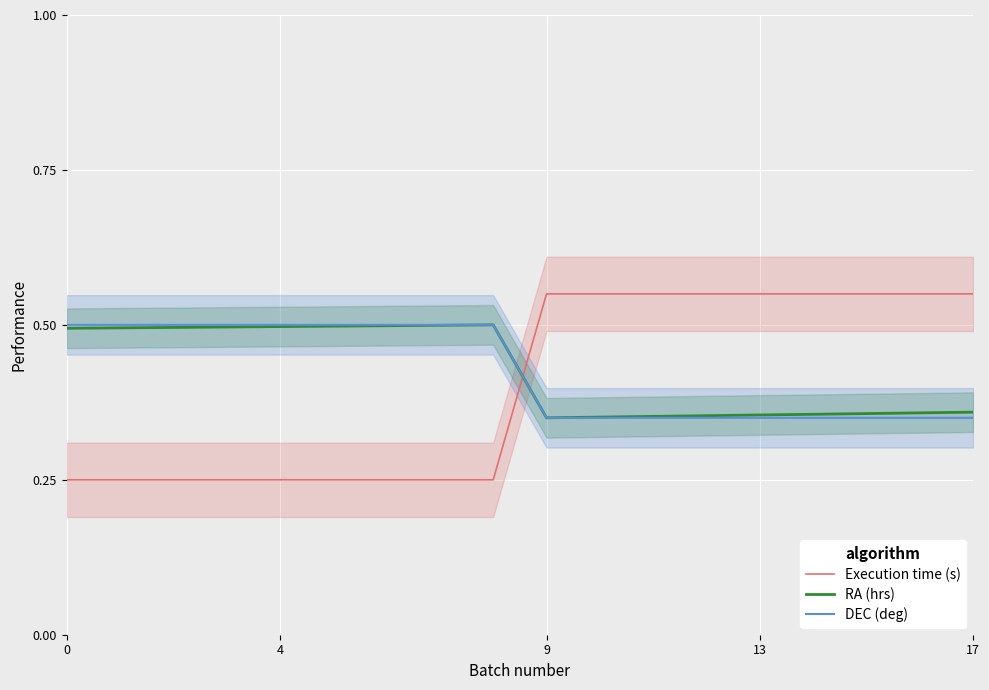

True or false: DEC (deg) has a value of 0.5 at 14.

False